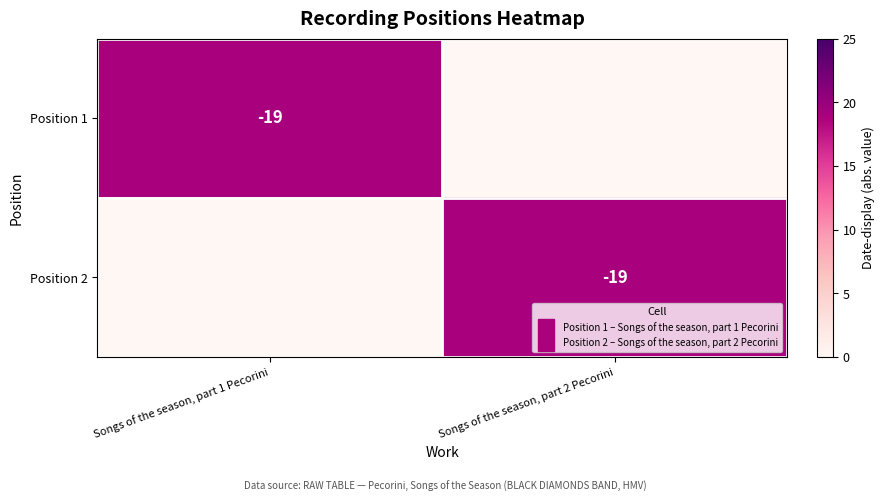

Is it true that Position 1 equals 0 at Songs of the season, part 2 Pecorini?

True